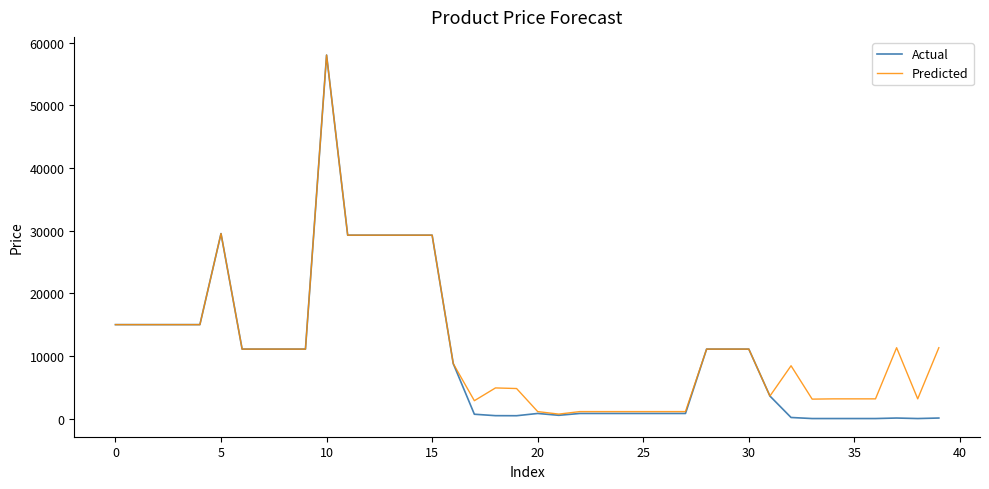

What is the maximum value shown in the chart?

58037.0